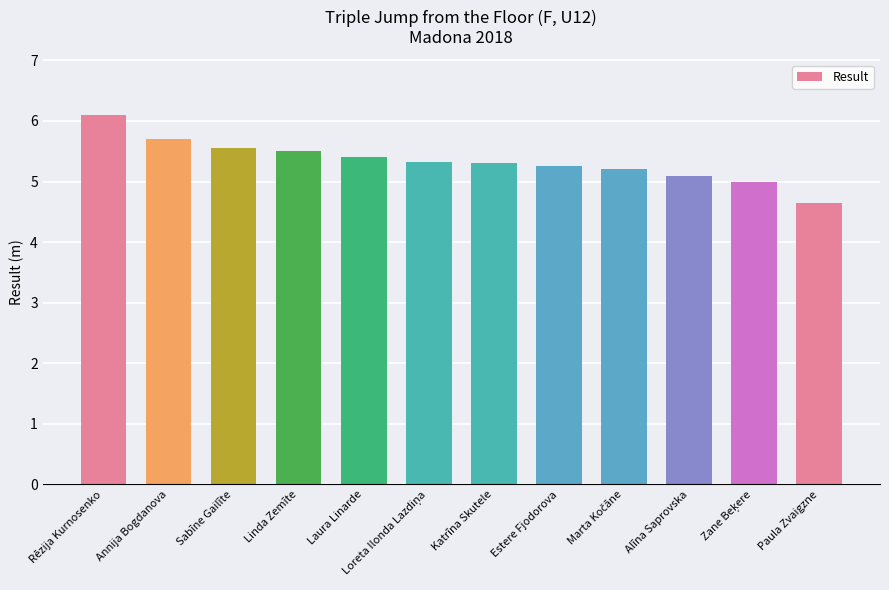

What is the change in value from Annija Bogdanova to Laura Linarde?

-0.3